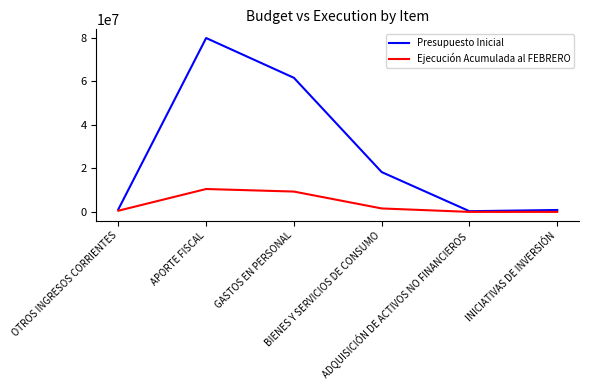

List the series in order of their overall mean, lowest first.

Ejecución Acumulada al FEBRERO, Presupuesto Inicial